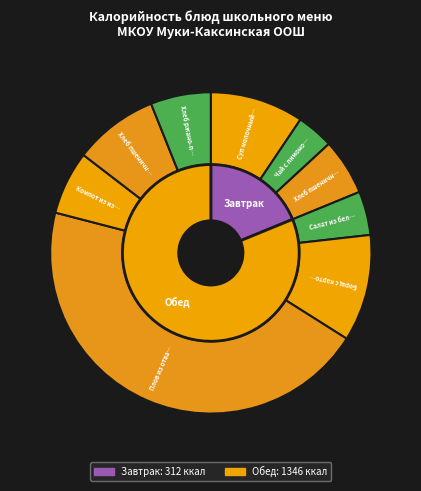

True or false: Суп молочный с макаронными изделиями accounts for 9% of the total.

True